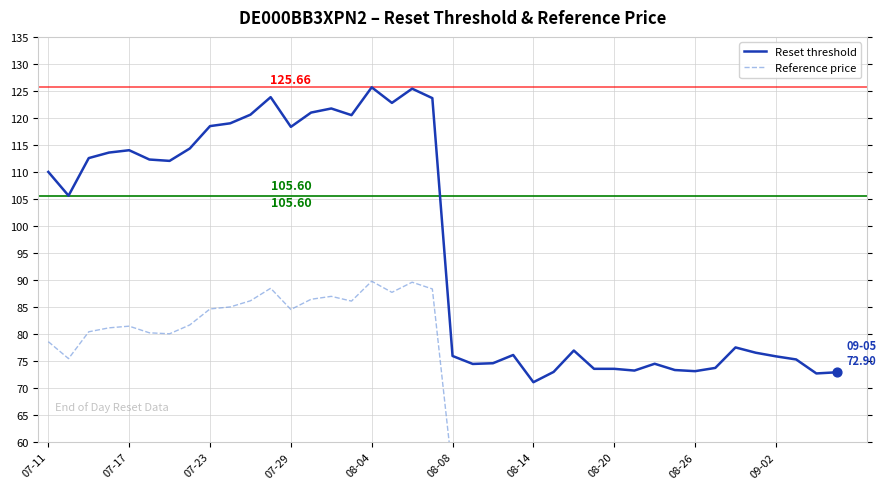

What is the total value across all series at 09-02?

204.0